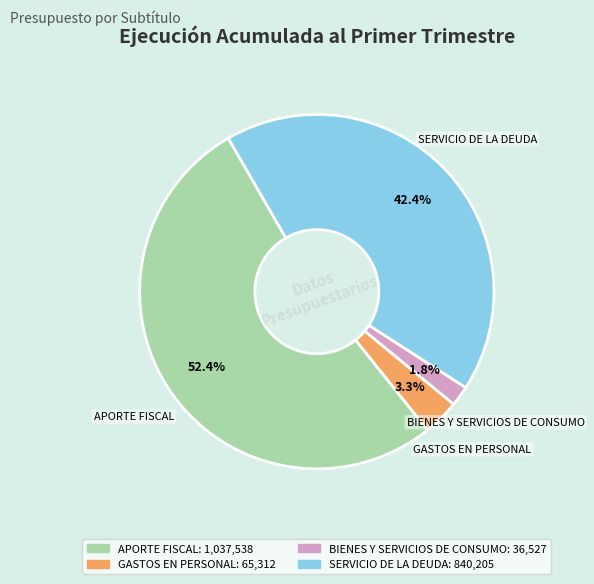

Which category has the biggest portion of the pie?

APORTE FISCAL